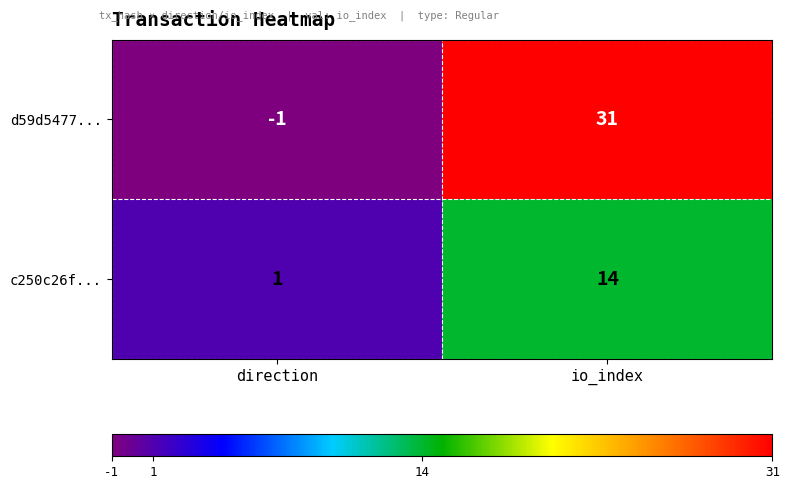

Reading left to right, extract all data points from this chart.

d59d5477...: direction=-1	io_index=31
c250c26f...: direction=1	io_index=14